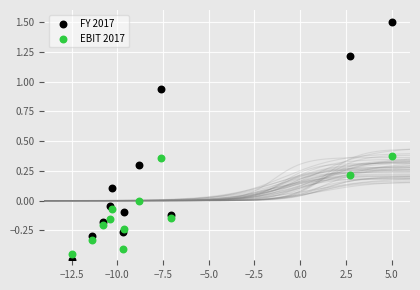

Which series reaches the maximum Y coordinate?

FY 2017